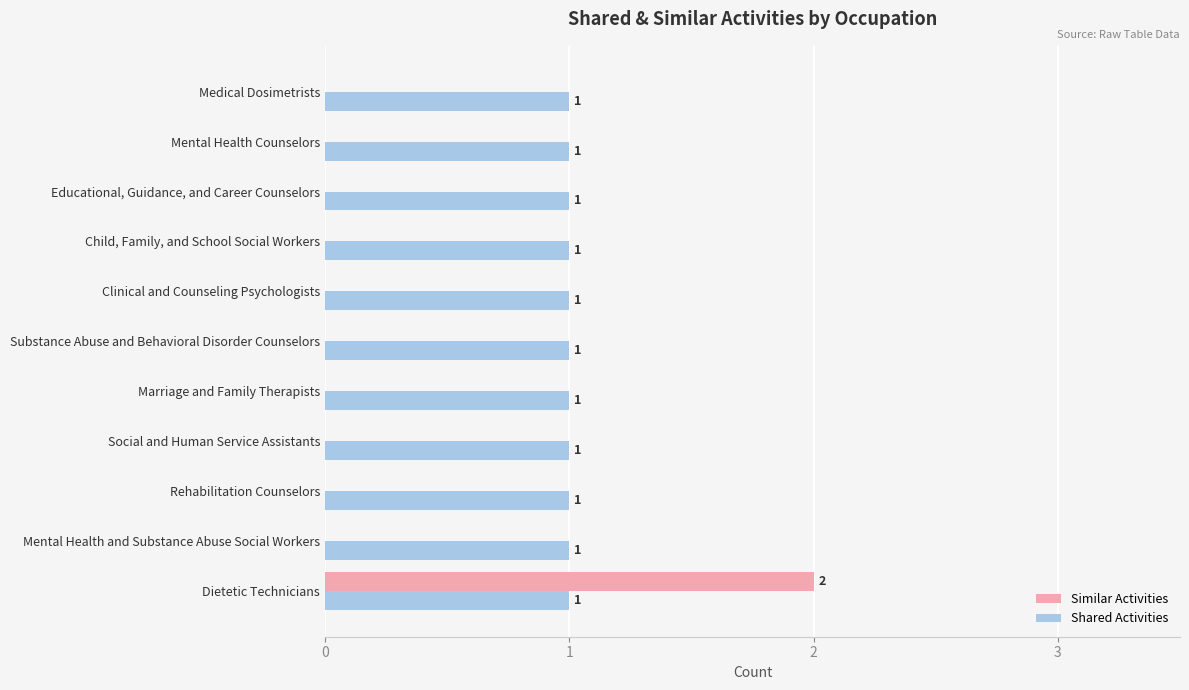

The Shared Activities series shows 2 at Marriage and Family Therapists. True or false?

False